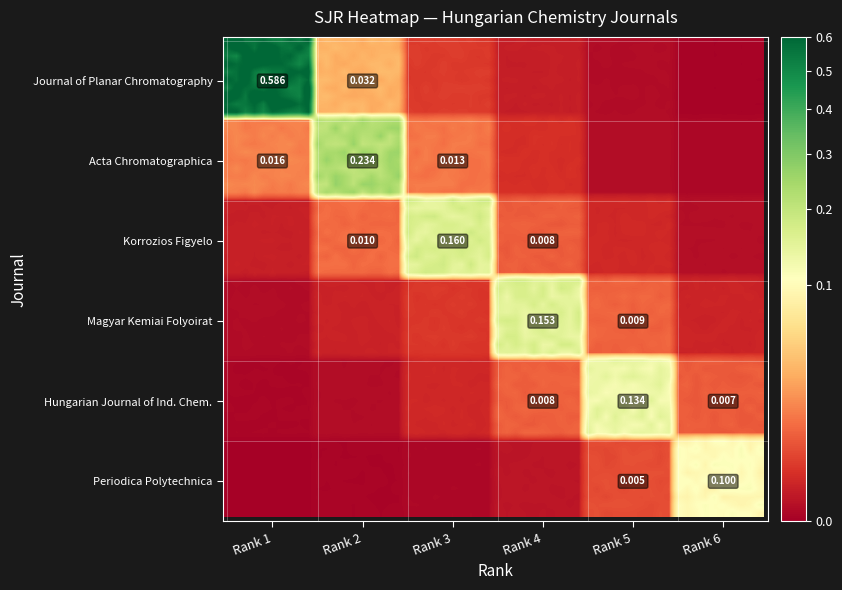

The value of Korrozios Figyelo at 4 is 0.1. True or false?

False